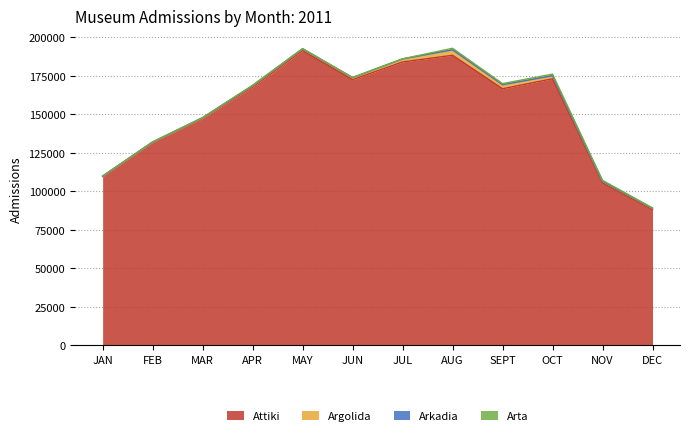

At NOV, list the series in order from largest to smallest.

Attiki, Argolida, Arta, Arkadia